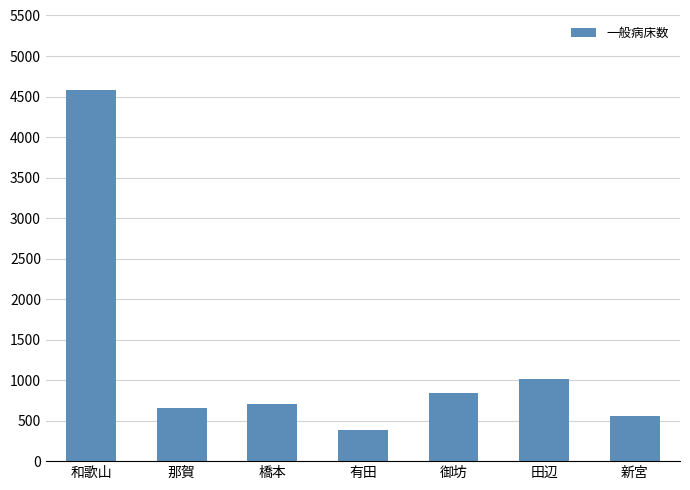

What position from the left is 橋本?

3